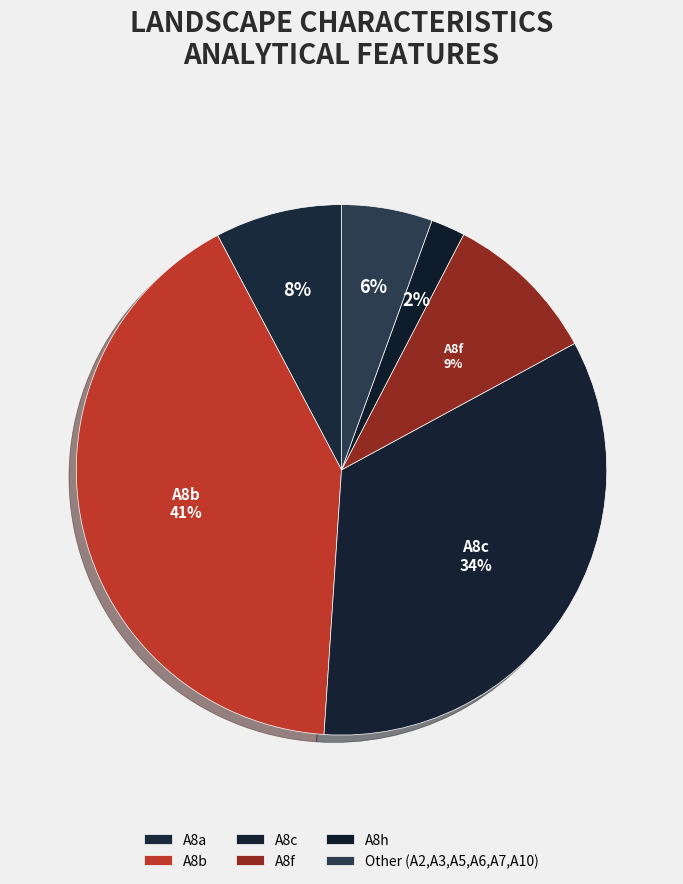

Rank the categories by value from highest to lowest.

A8b, A8c, A8f, A8a, Other, A8h